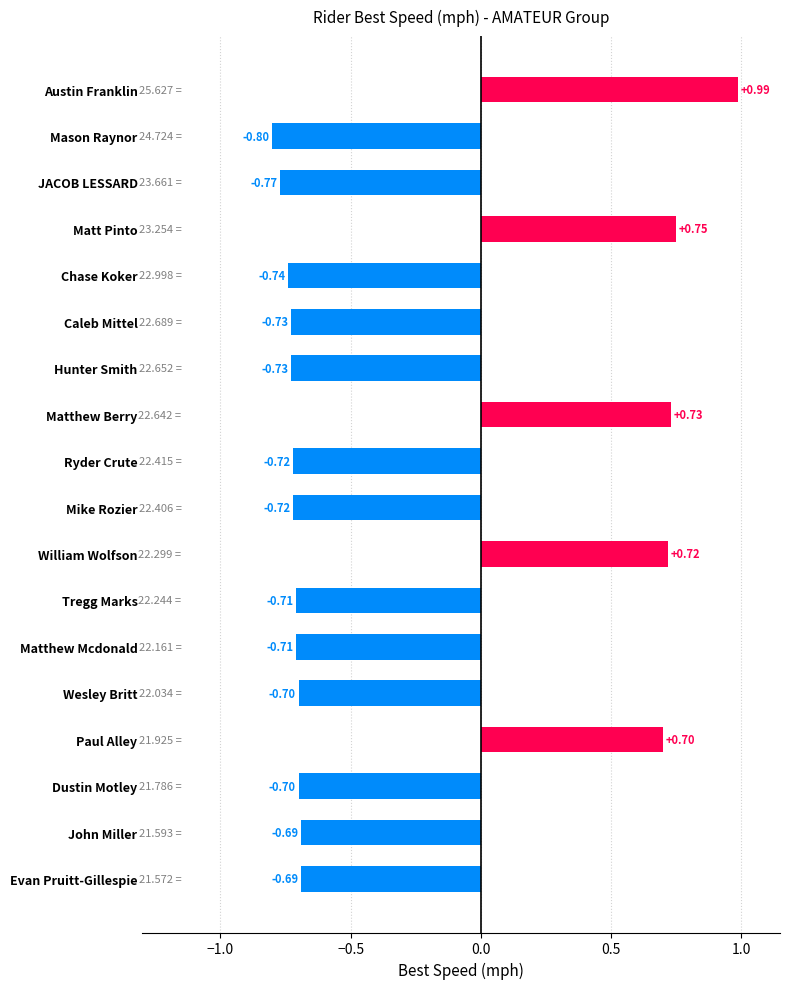

What is the difference between the second highest and second lowest values?

1.5